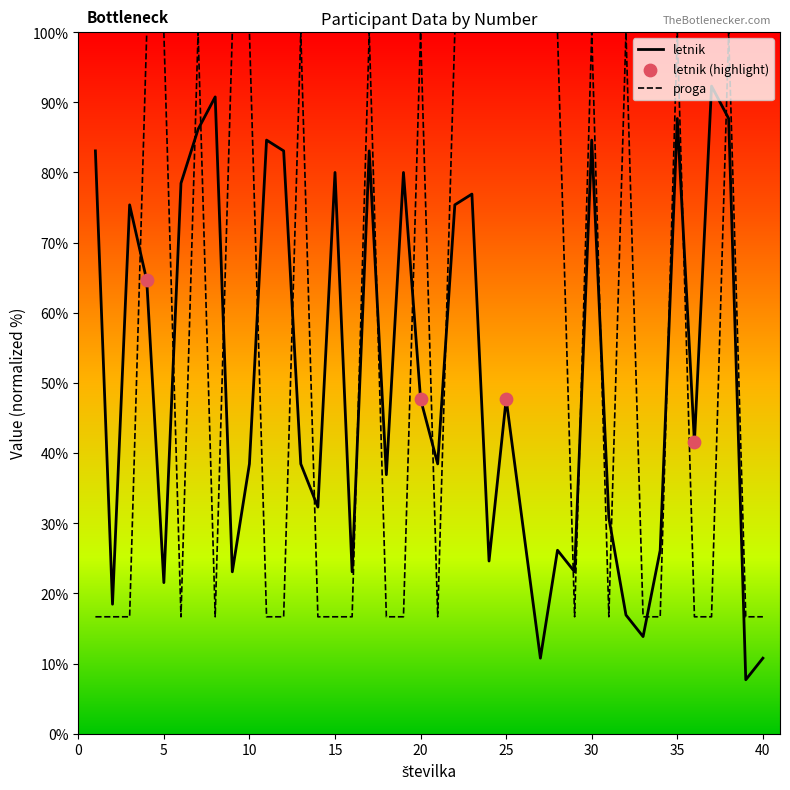

At how many categories does at least one series exceed 69?

28